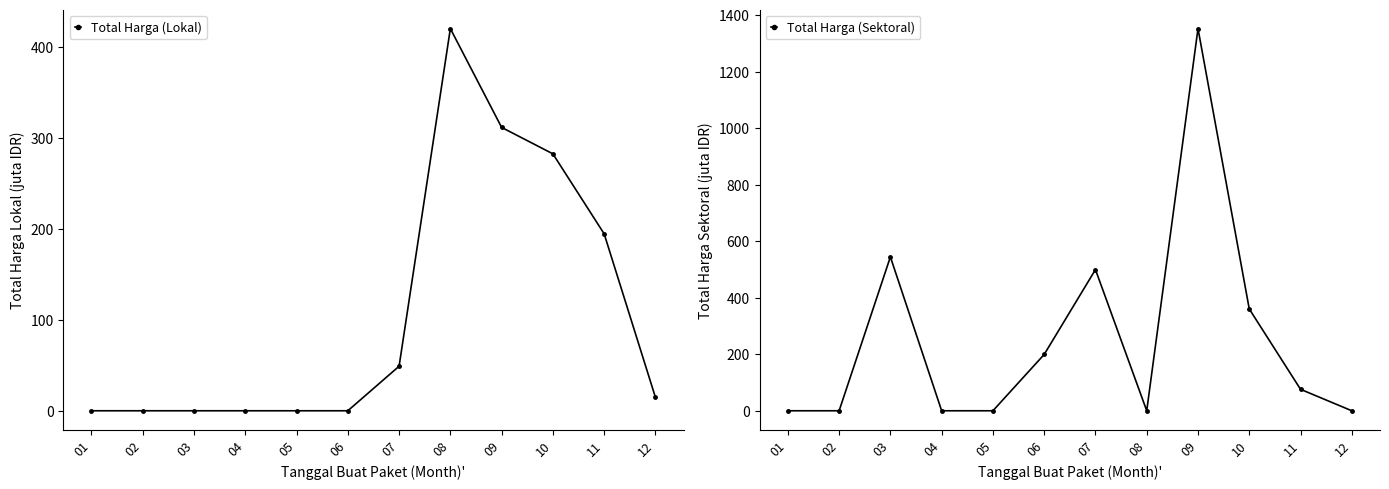

True or false: Total Harga (Sektoral) has a value of 75.9 at 11.

True